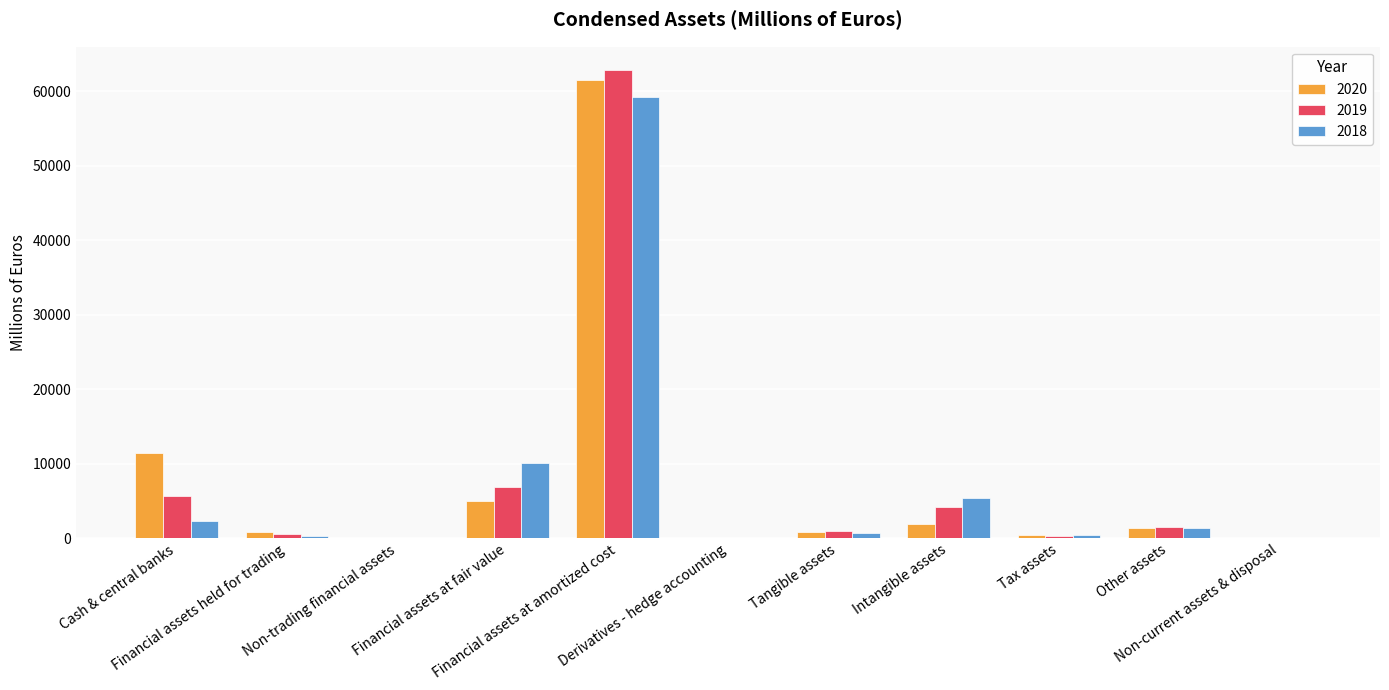

At which label is 2020 closest to 30783?

Cash & central banks